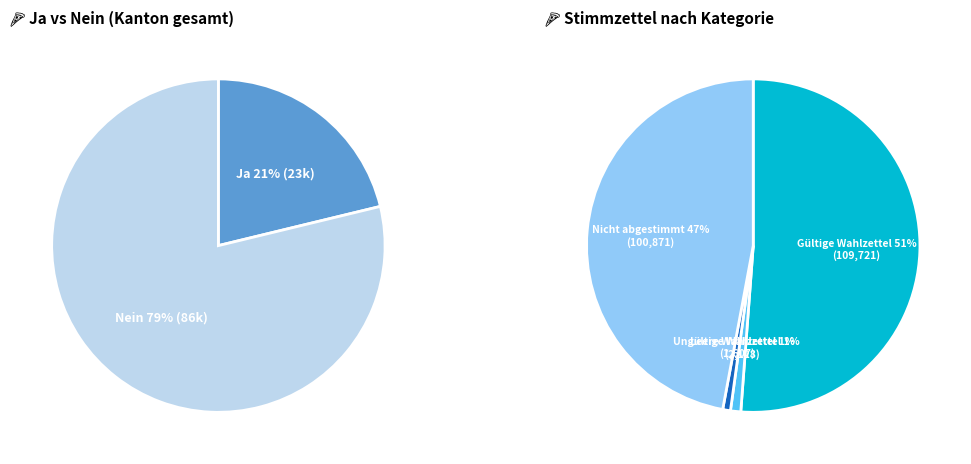

How many segments does this pie chart have?

2